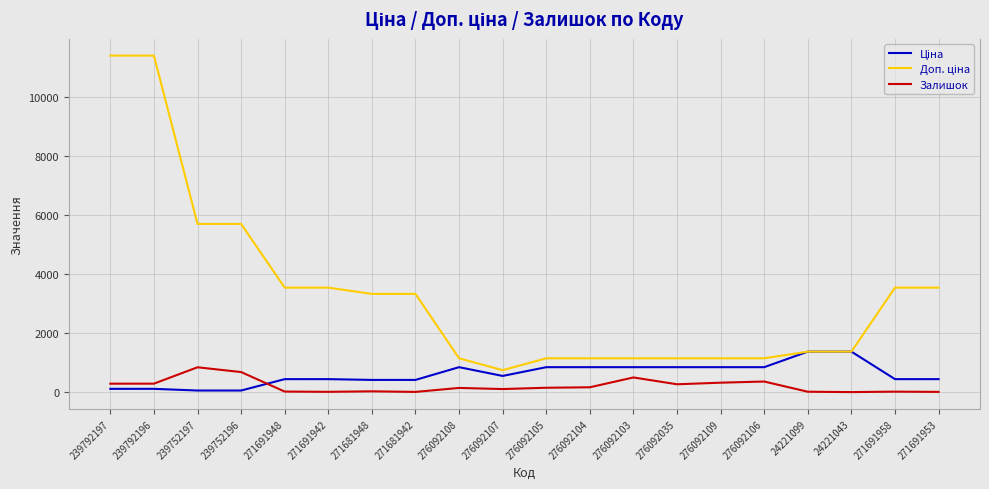

What is the maximum value shown in the chart?

11410.0